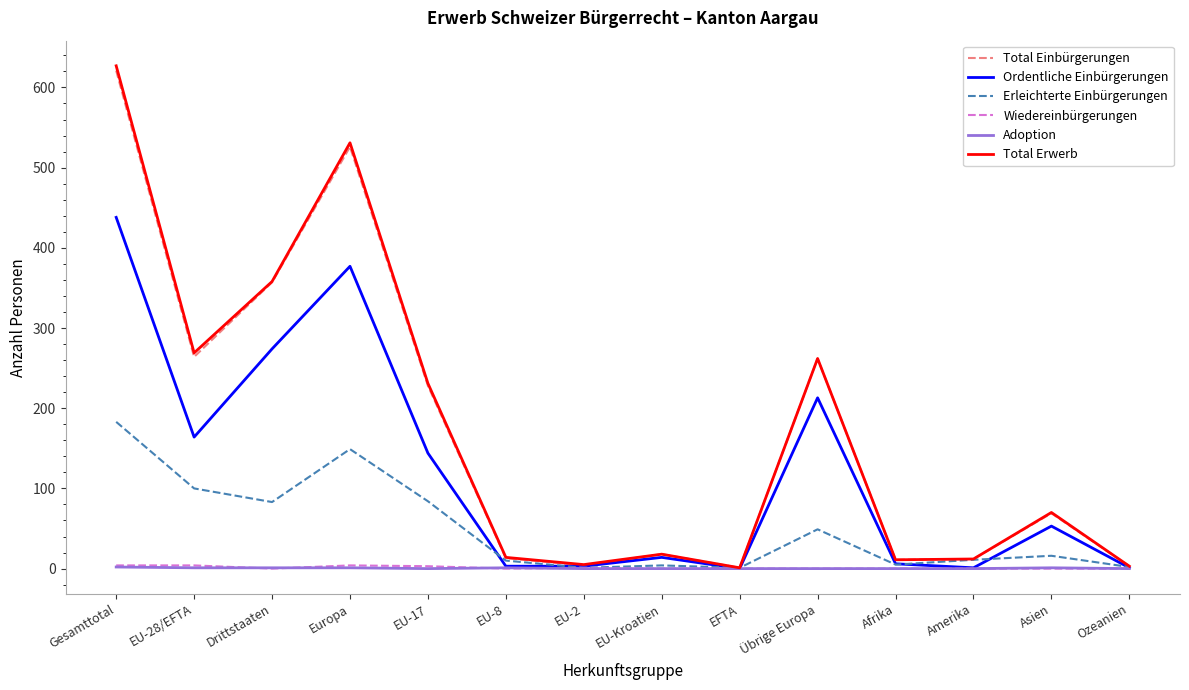

At which category is the sum across all series the highest?

Gesamttotal